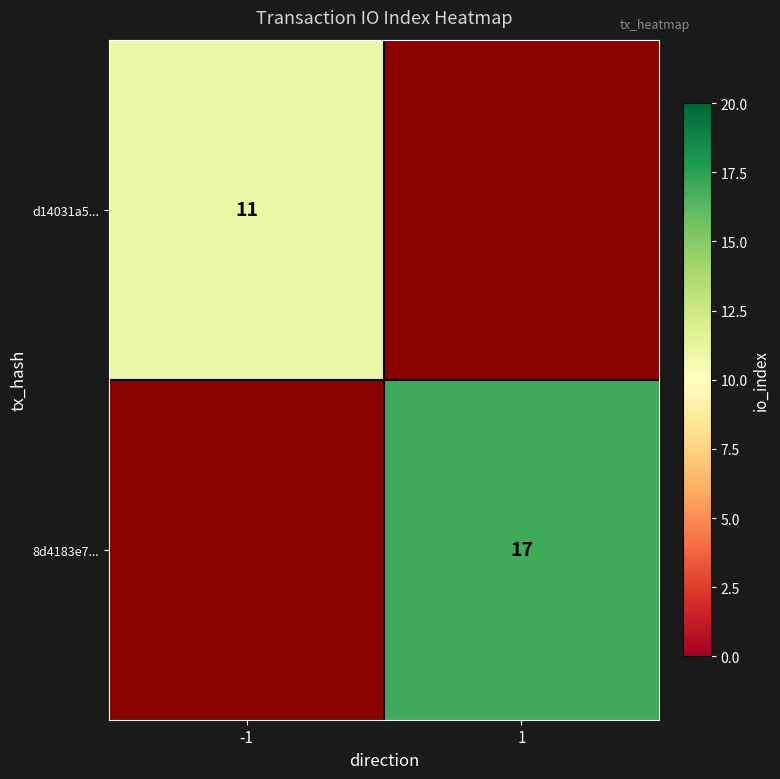

Is it true that 8d4183e7... equals 17 at 1?

True